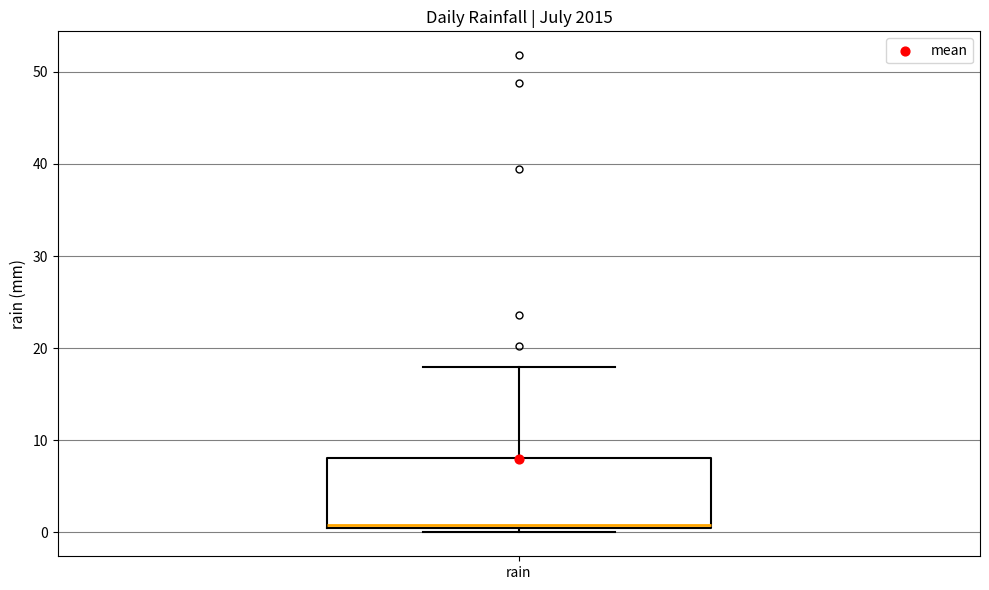

Where does the upper whisker of the box for rain end on the y-axis? The values are not printed on the chart, so give them approximately, as read against the axis.

18